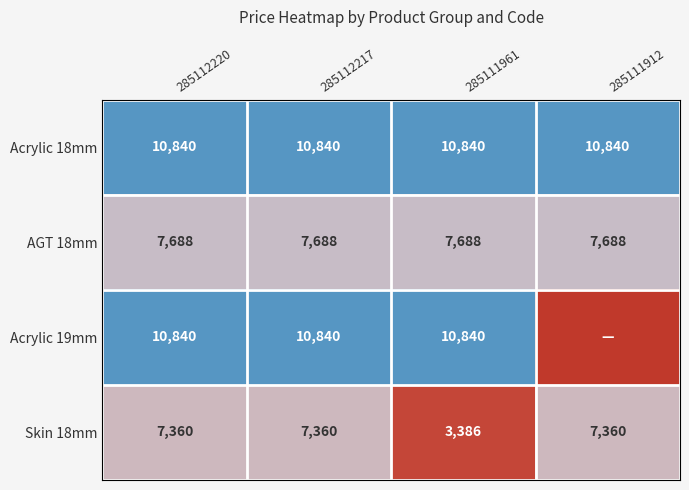

How many distinct data groups are displayed?

4